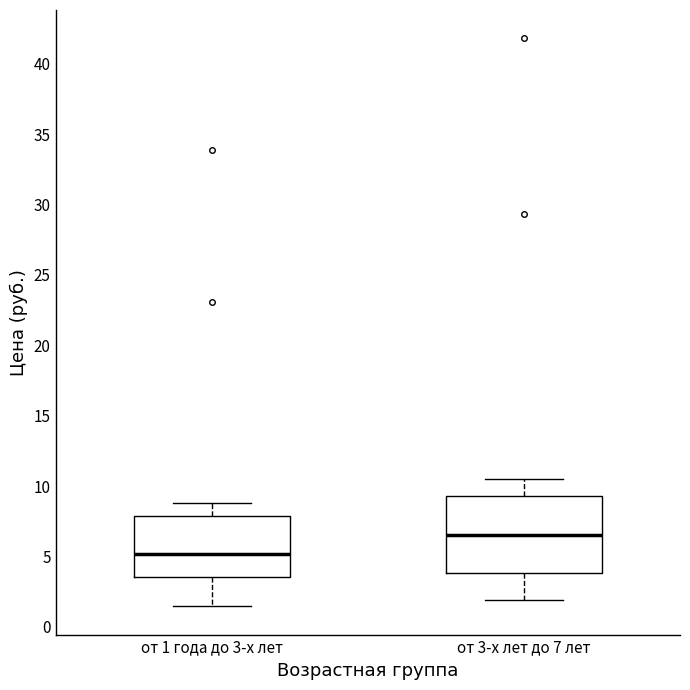

Where does the upper whisker of the box for от 3-х лет до 7 лет end on the y-axis? The values are not printed on the chart, so give them approximately, as read against the axis.

10.5